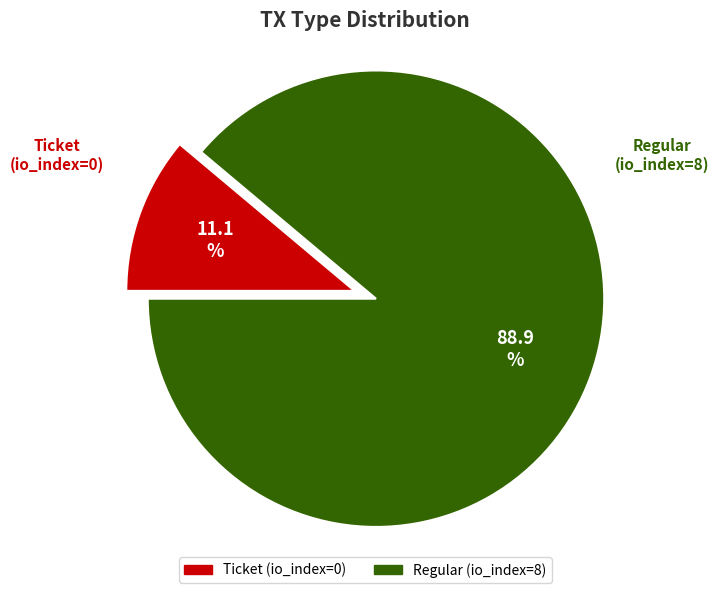

To the nearest percent, what is the combined percentage of Regular (io_index=8) and Ticket (io_index=0)?

100%